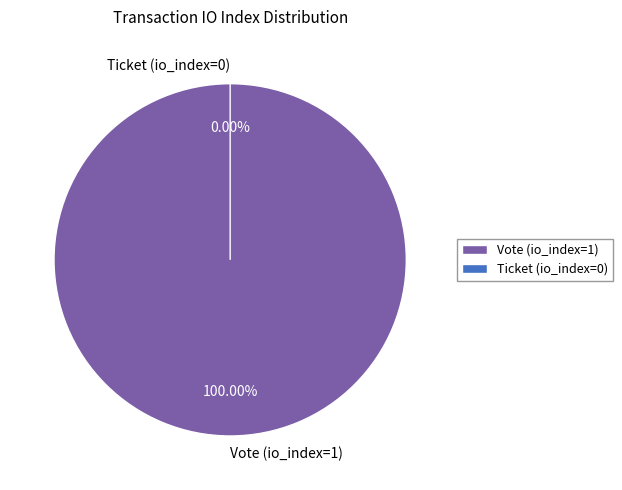

The Ticket (io_index=0) slice represents 0% of the pie. True or false?

True